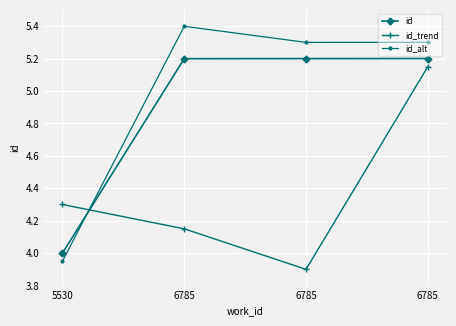

True or false: id has a value of 8.4 at 6785.

False